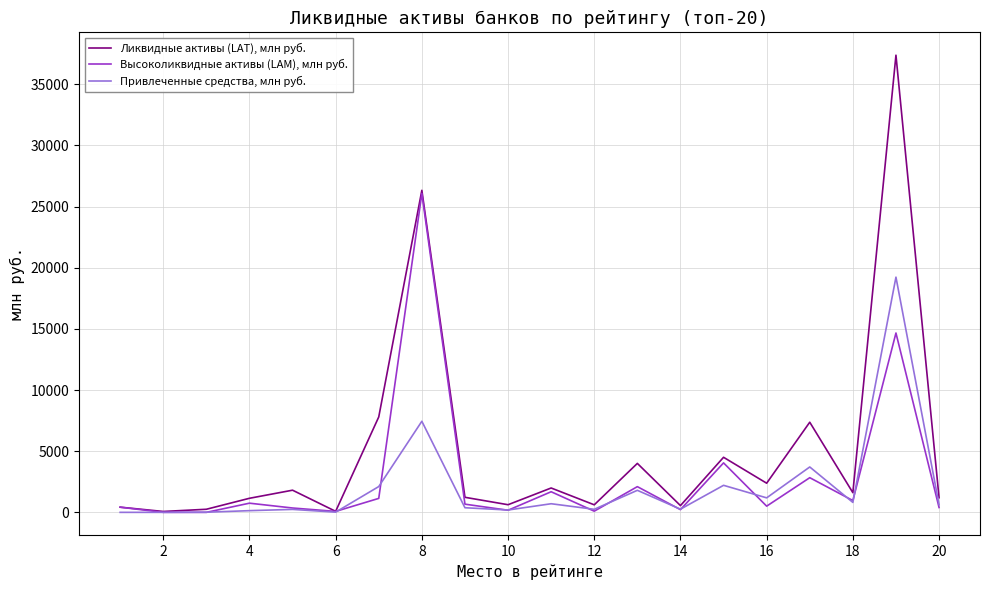

List the series in order of their peak value, lowest first.

Привлеченные средства, млн руб., Высоколиквидные активы (LAM), млн руб., Ликвидные активы (LAT), млн руб.